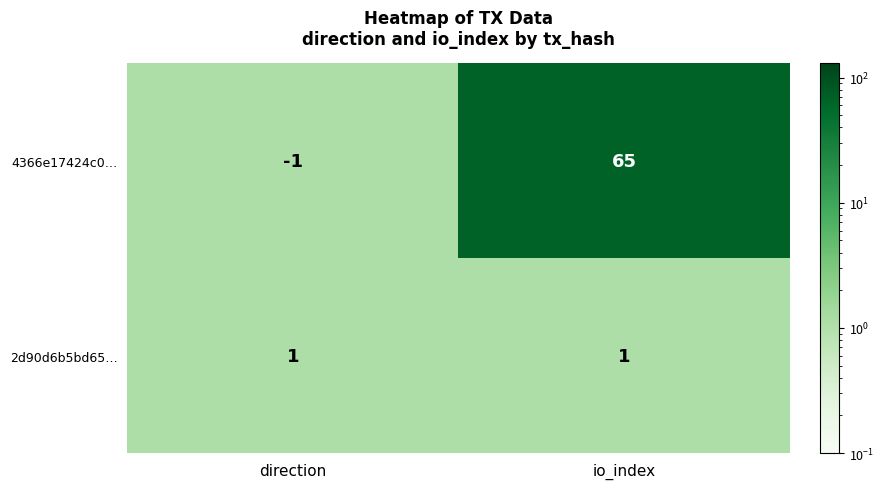

Rank the series by their maximum value, from highest to lowest.

4366e17424c0…, 2d90d6b5bd65…